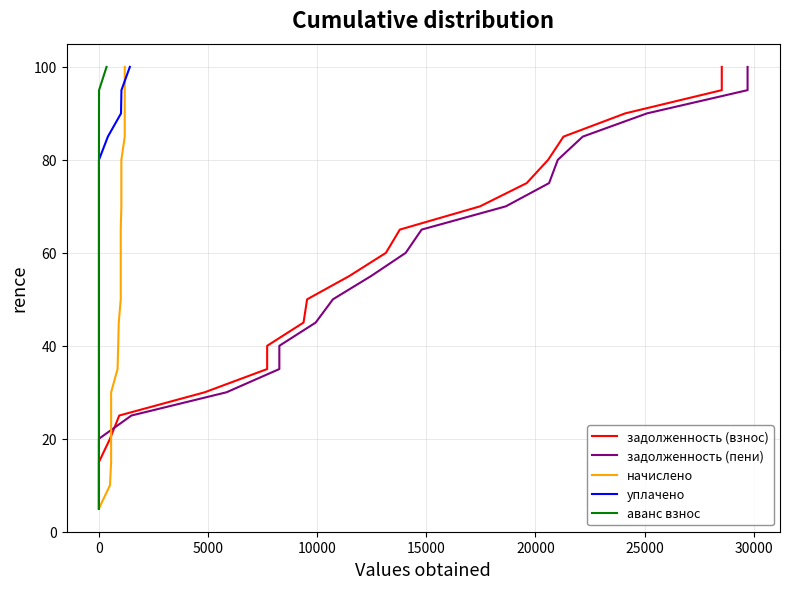

At how many categories does at least one series exceed 84?

4